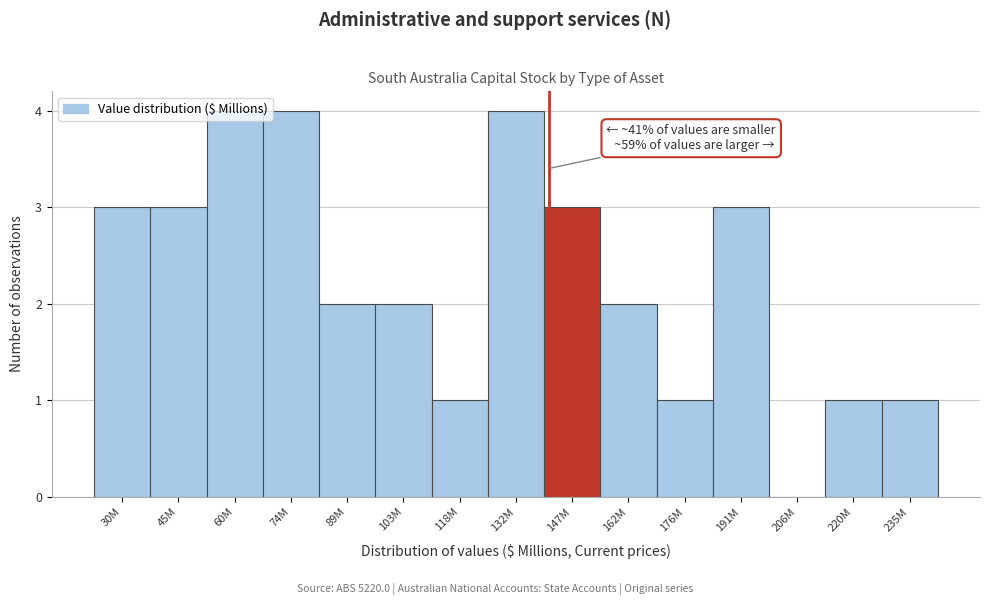

True or false: the data shows 6 at 74M.

False